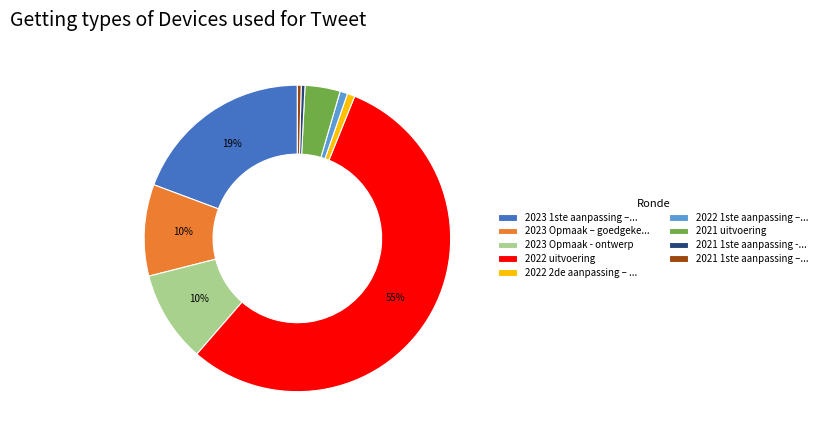

Do 2022 uitvoering and 2023 Opmaak - ontwerp together represent more than half of the pie?

Yes